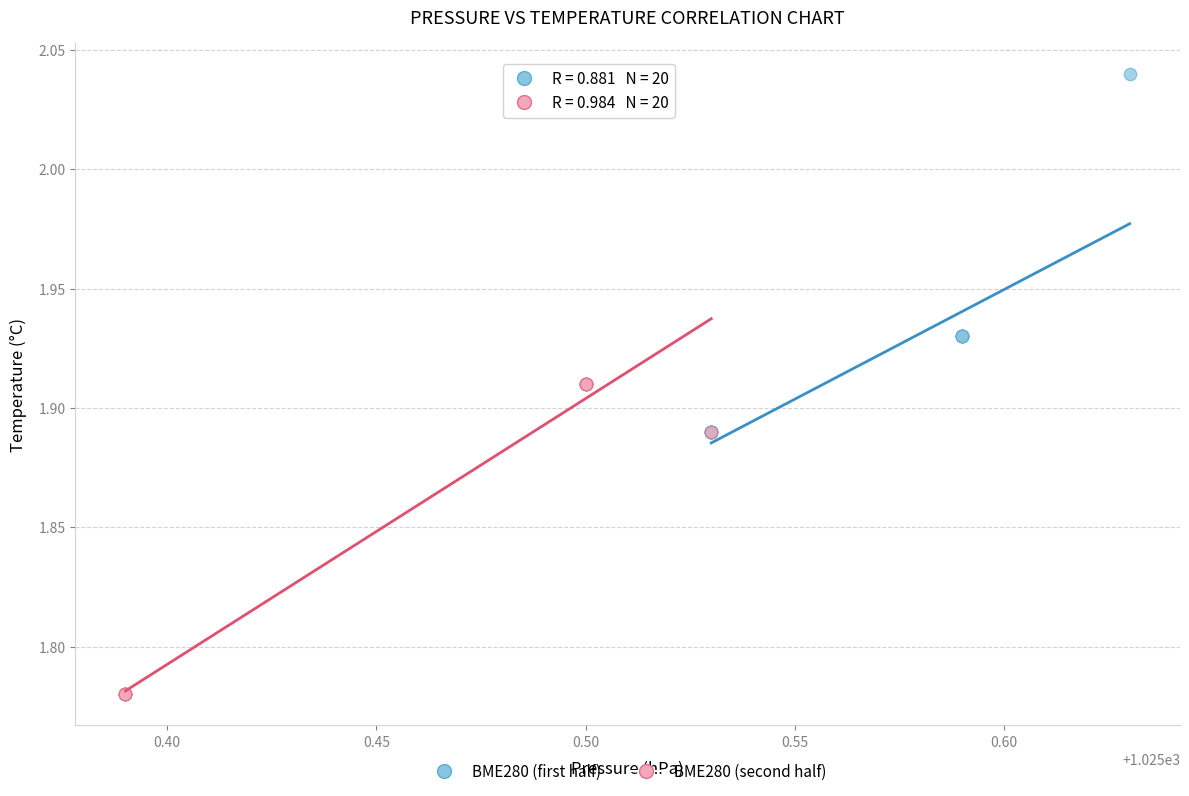

Which series contains the lowest Y value?

BME280 (second half)